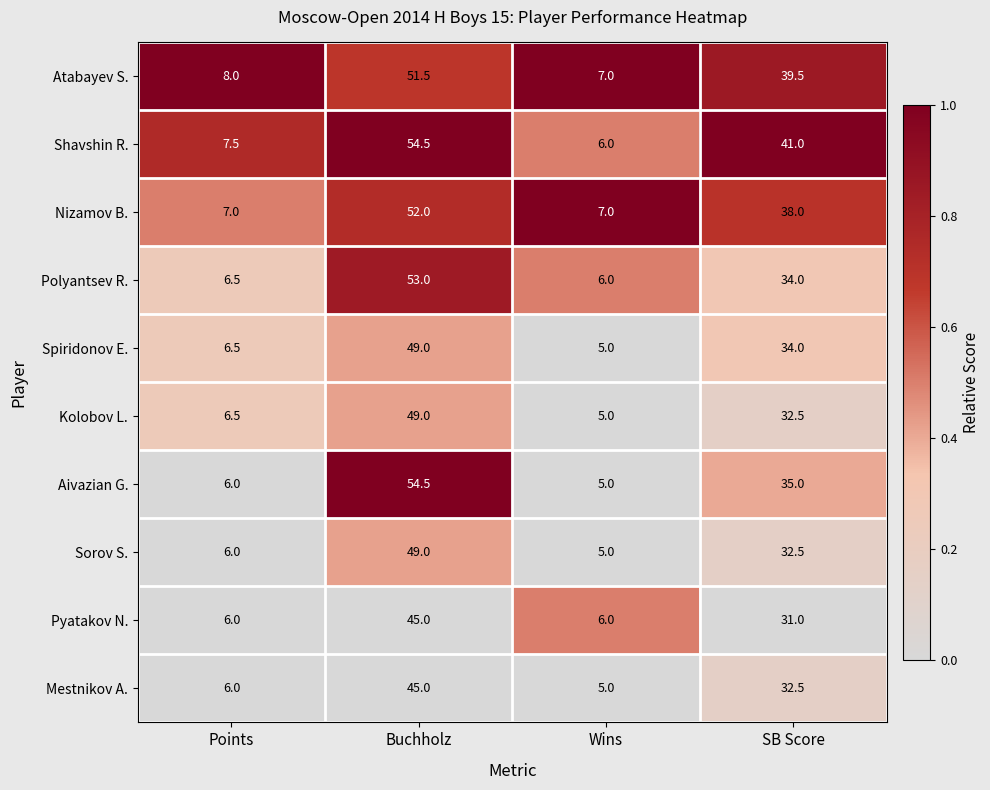

What is the approximate value of Spiridonov E. at Buchholz?

49.0